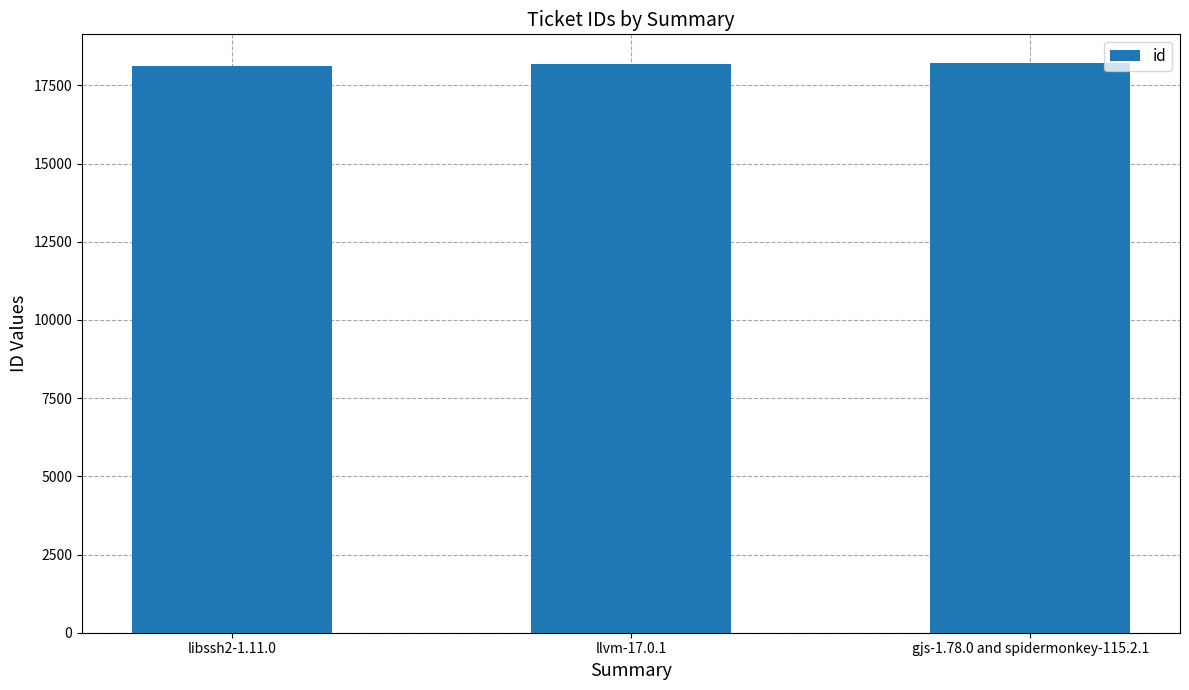

What is the ratio of the value at llvm-17.0.1 to the value at gjs-1.78.0 and spidermonkey-115.2.1?

1.0